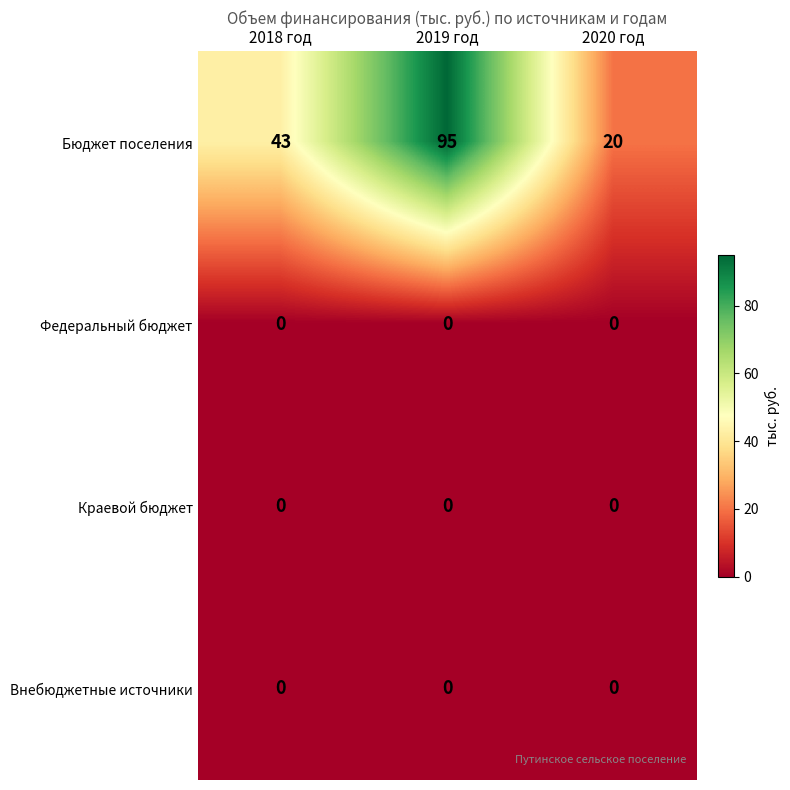

Reading left to right, extract all data points from this chart.

Бюджет поселения: 43	95	20
Федеральный бюджет: 0	0	0
Краевой бюджет: 0	0	0
Внебюджетные источники: 0	0	0